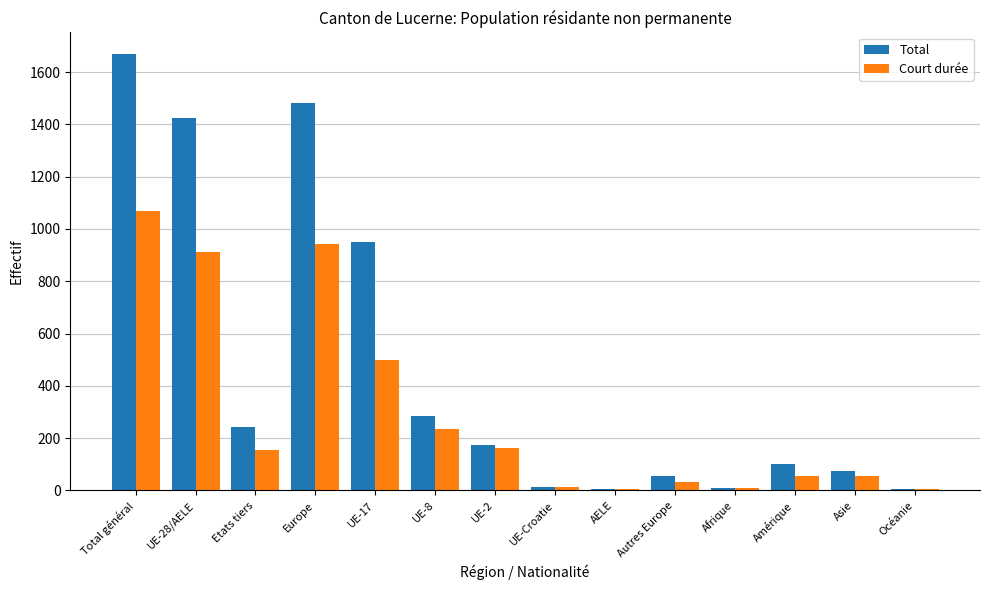

What is the spread (max minus min) of values at UE-2?

13